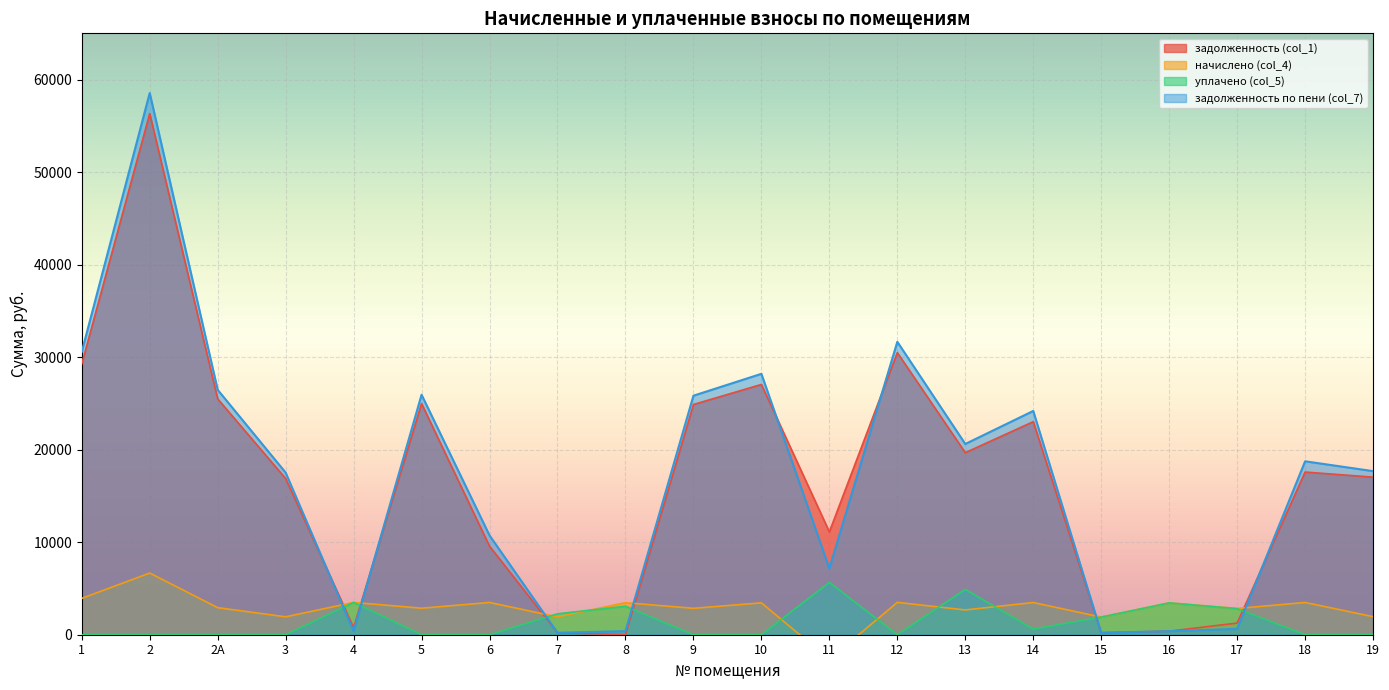

What is the label of the 13th point from the left?

12